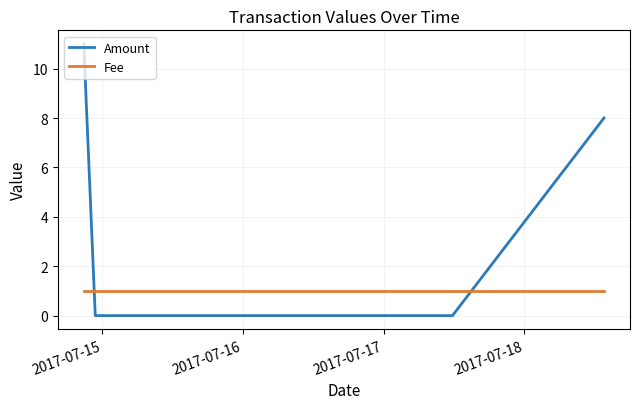

Which series has the largest total across all categories?

Amount